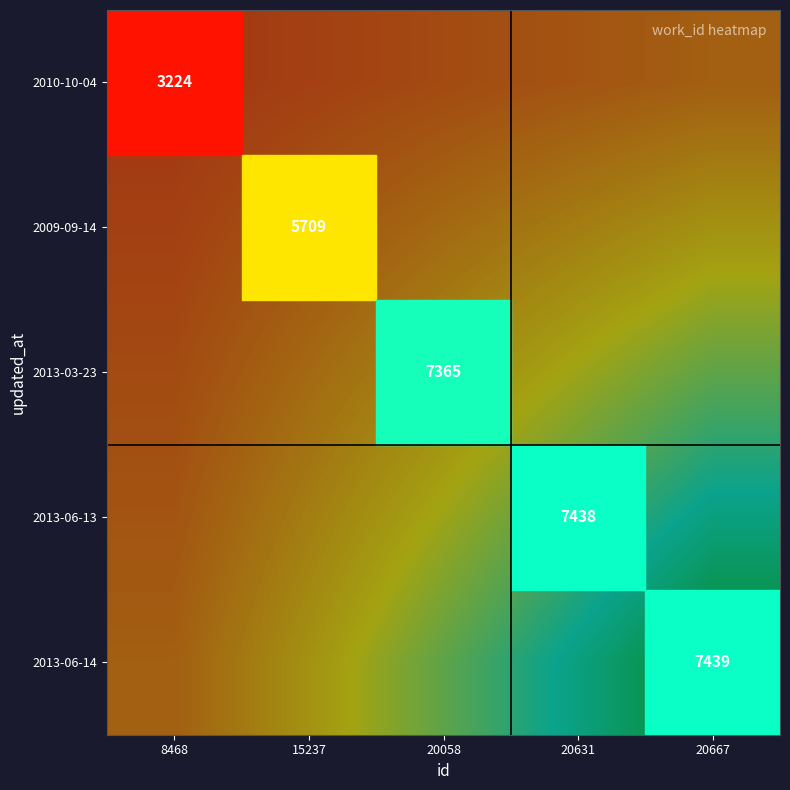

True or false: 2013-06-13 has a value of 3077 at 20631.

False